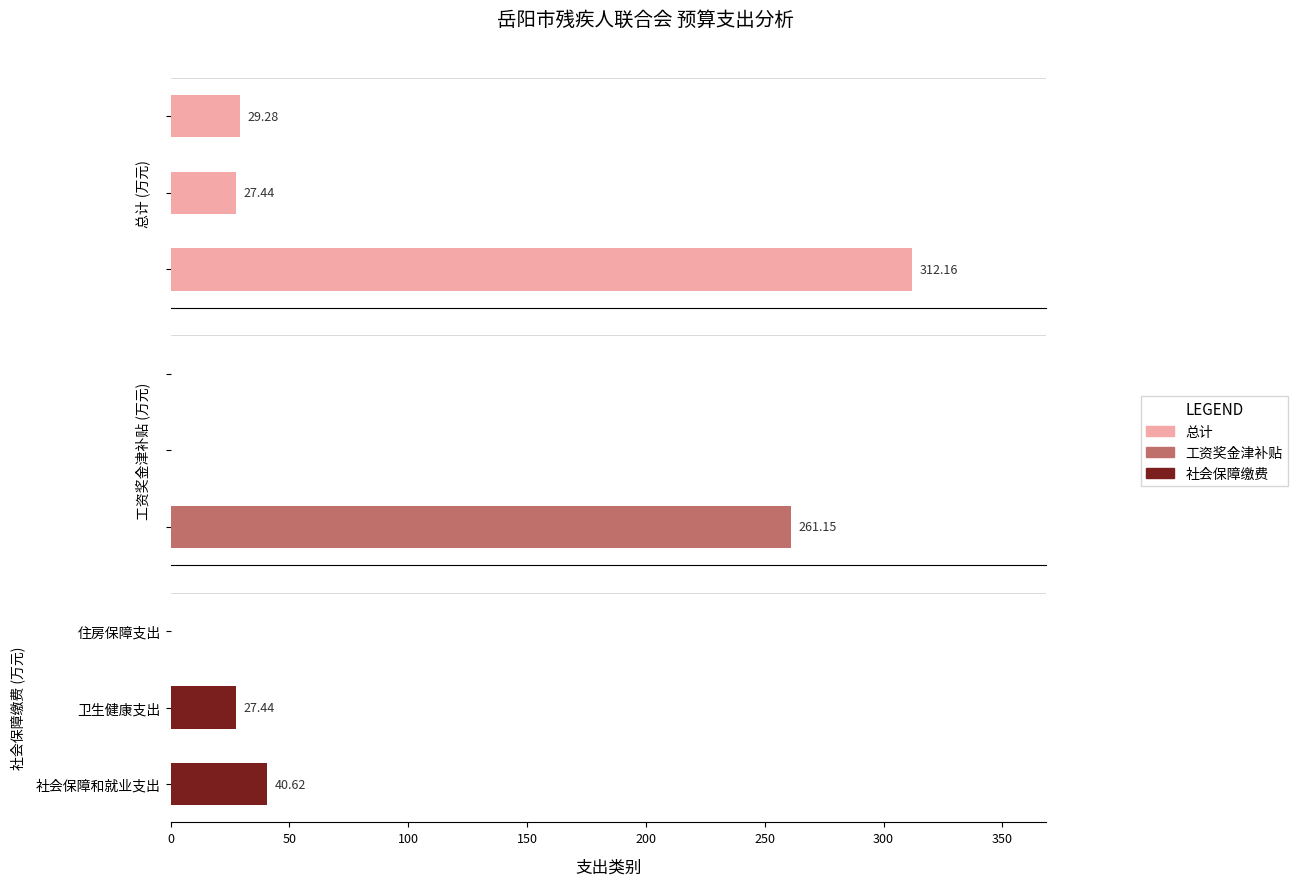

Reading left to right, transcribe all the data shown in this chart.

总计: 312.2	27.4	29.3
工资奖金津补贴: 261.1	0.0	0.0
社会保障缴费: 40.6	27.4	0.0